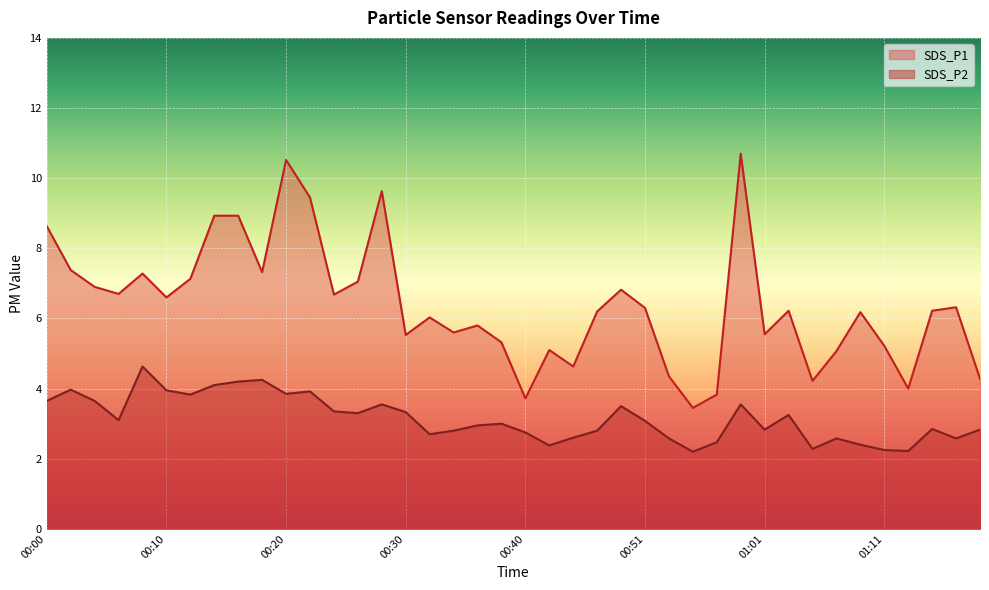

Reading left to right, what are all the values shown in this chart?

SDS_P1: 00:00=8.6	00:02=7.4	00:04=6.9	00:06=6.7	00:08=7.3	00:10=6.6	00:12=7.1	00:14=8.9	00:16=8.9	00:18=7.3	00:20=10.5	00:22=9.4	00:24=6.7	00:26=7.0	00:28=9.6	00:30=5.5	00:32=6.0	00:34=5.6	00:36=5.8	00:38=5.3	00:40=3.7	00:42=5.1	00:44=4.6	00:46=6.2	00:48=6.8	00:51=6.3	00:53=4.3	00:55=3.5	00:57=3.8	00:59=10.7	01:01=5.5	01:03=6.2	01:05=4.2	01:07=5.1	01:09=6.2	01:11=5.2	01:14=4.0	01:16=6.2	01:18=6.3	01:20=4.3
SDS_P2: 00:00=3.6	00:02=4.0	00:04=3.6	00:06=3.1	00:08=4.6	00:10=4.0	00:12=3.8	00:14=4.1	00:16=4.2	00:18=4.2	00:20=3.9	00:22=3.9	00:24=3.4	00:26=3.3	00:28=3.5	00:30=3.3	00:32=2.7	00:34=2.8	00:36=3.0	00:38=3.0	00:40=2.8	00:42=2.4	00:44=2.6	00:46=2.8	00:48=3.5	00:51=3.1	00:53=2.6	00:55=2.2	00:57=2.5	00:59=3.5	01:01=2.8	01:03=3.2	01:05=2.3	01:07=2.6	01:09=2.4	01:11=2.2	01:14=2.2	01:16=2.9	01:18=2.6	01:20=2.8